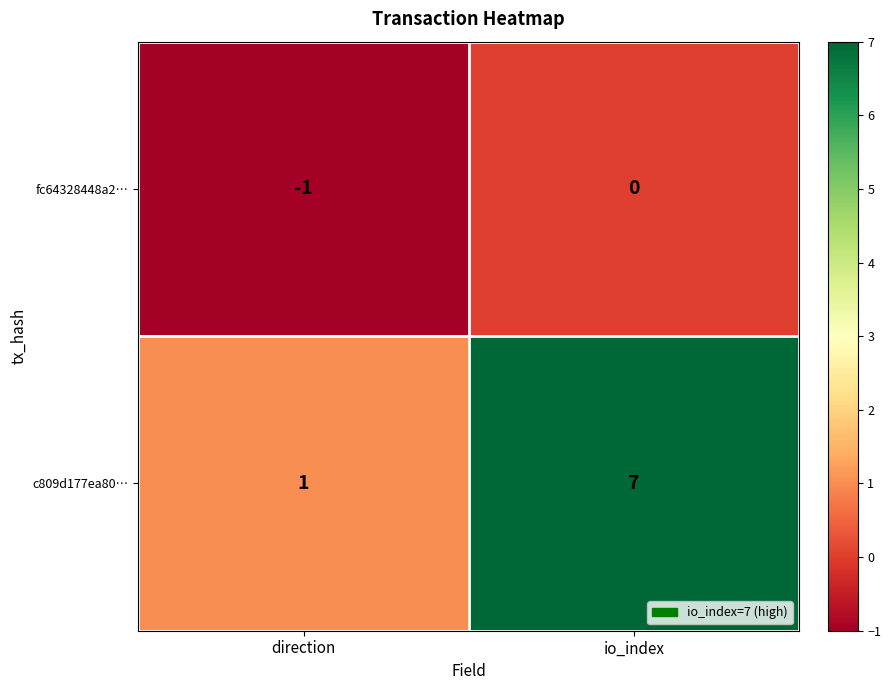

Which series has the largest total across all categories?

c809d177ea80…